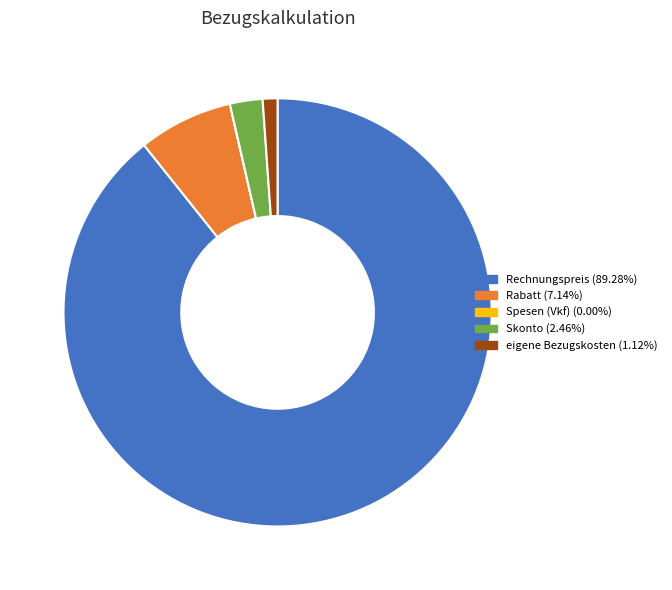

Approximately how many times larger is the value at Skonto compared to eigene Bezugskosten?

2.2